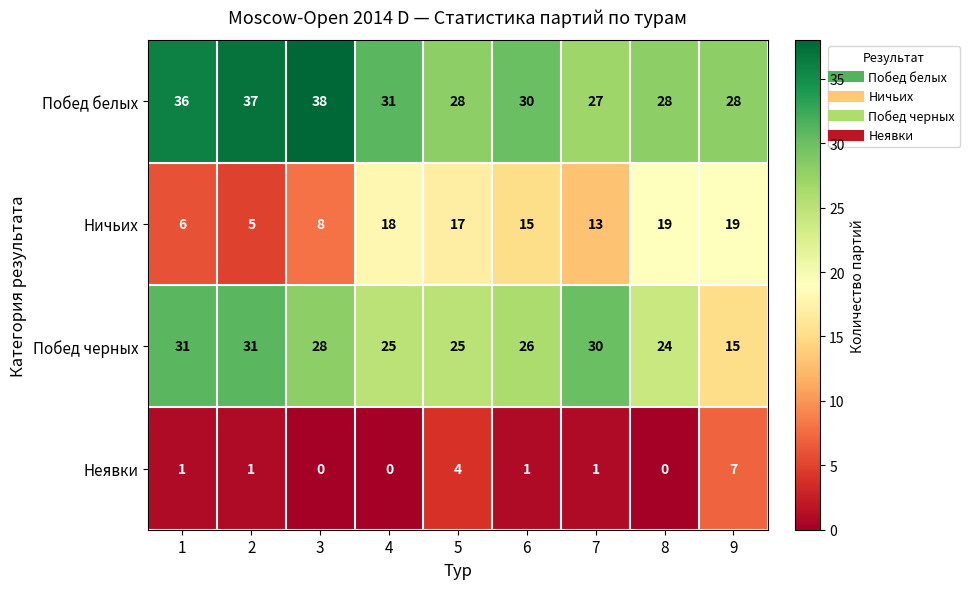

List the series in order of their peak value, highest first.

Побед белых, Побед черных, Ничьих, Неявки